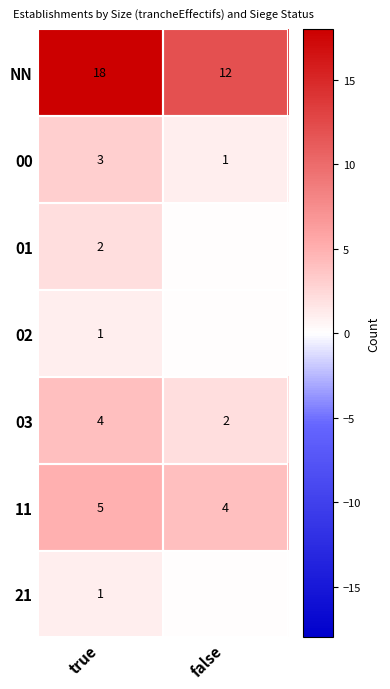

At how many categories does at least one series exceed 15?

1